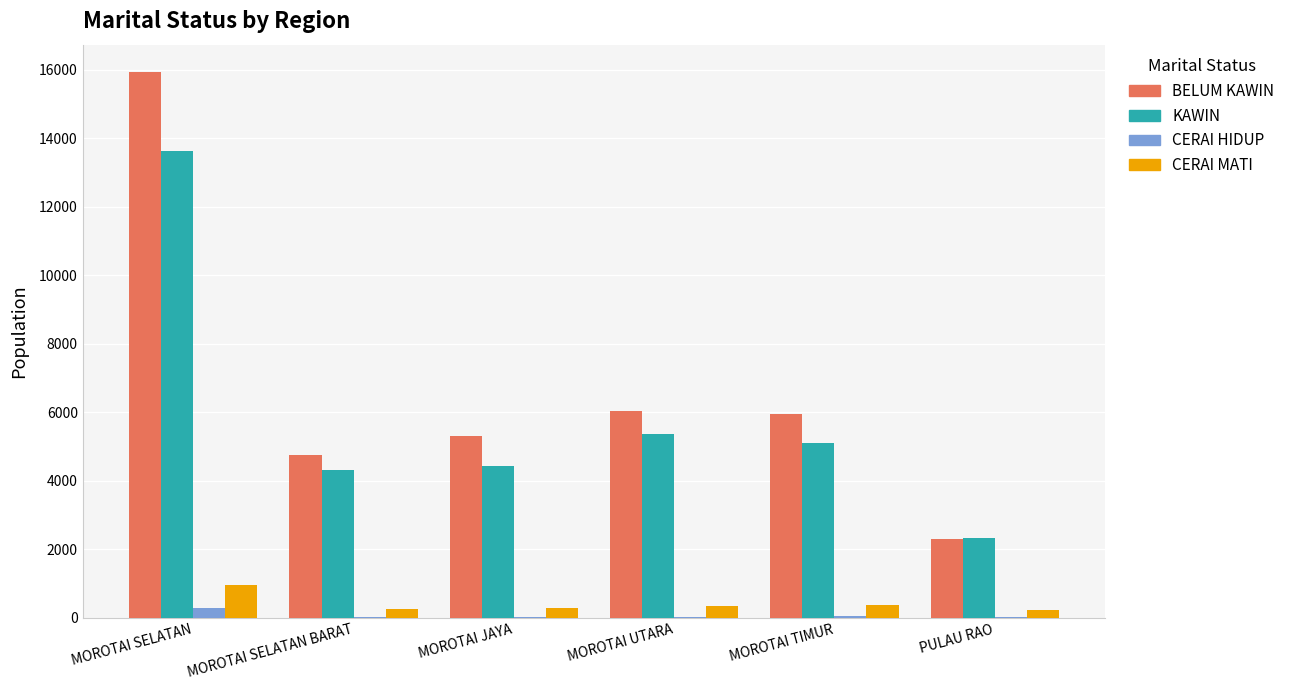

The value of KAWIN at PULAU RAO is 2324. True or false?

True